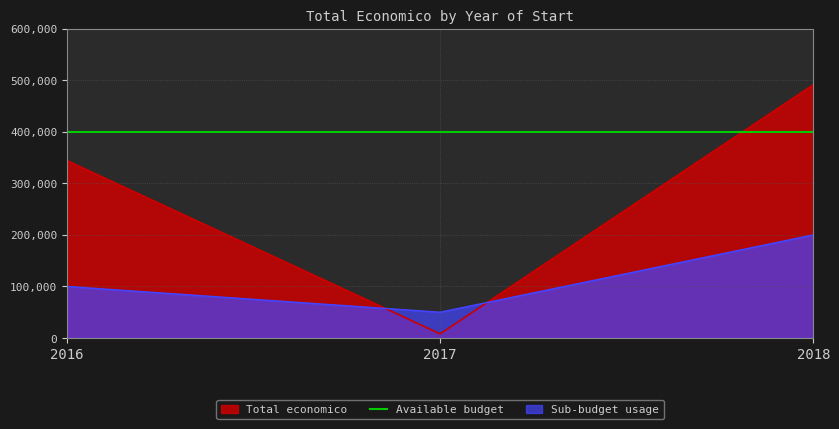

Does the chart have visible grid lines?

Yes